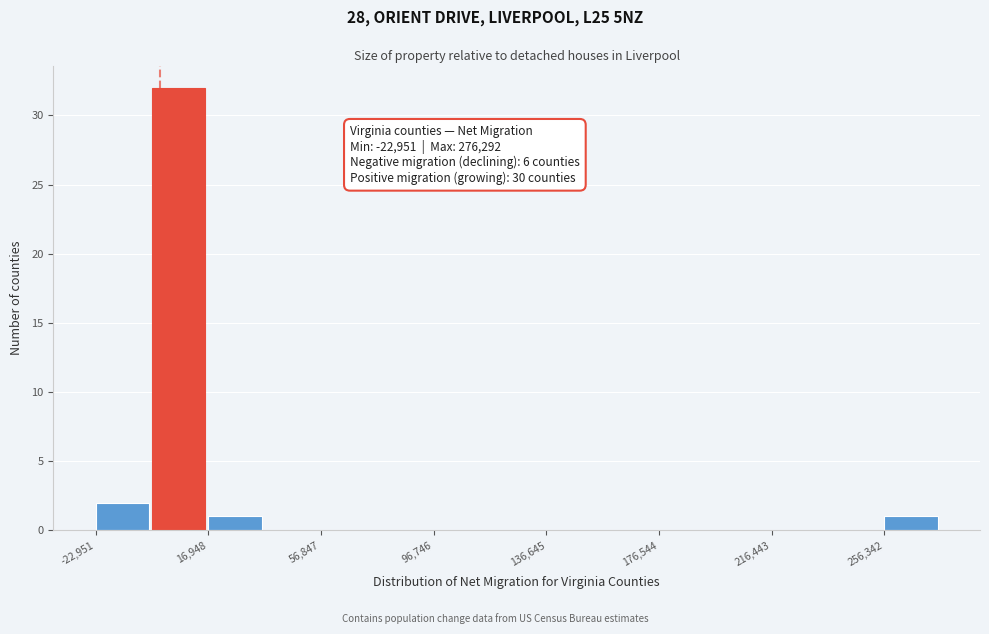

Around what value on the x-axis is the tallest bar? Give the approximate position of its centre, as read against the axis.

5000